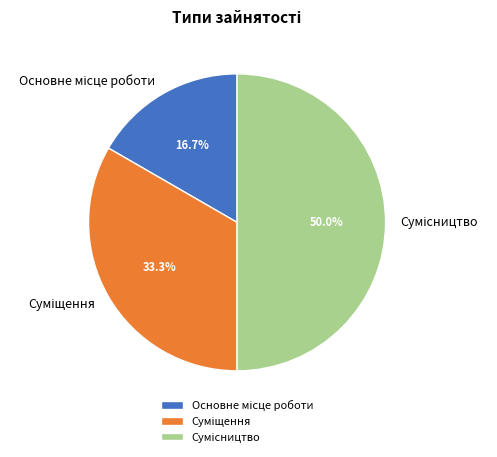

To the nearest percent, what percentage of the pie is Суміщення?

33%